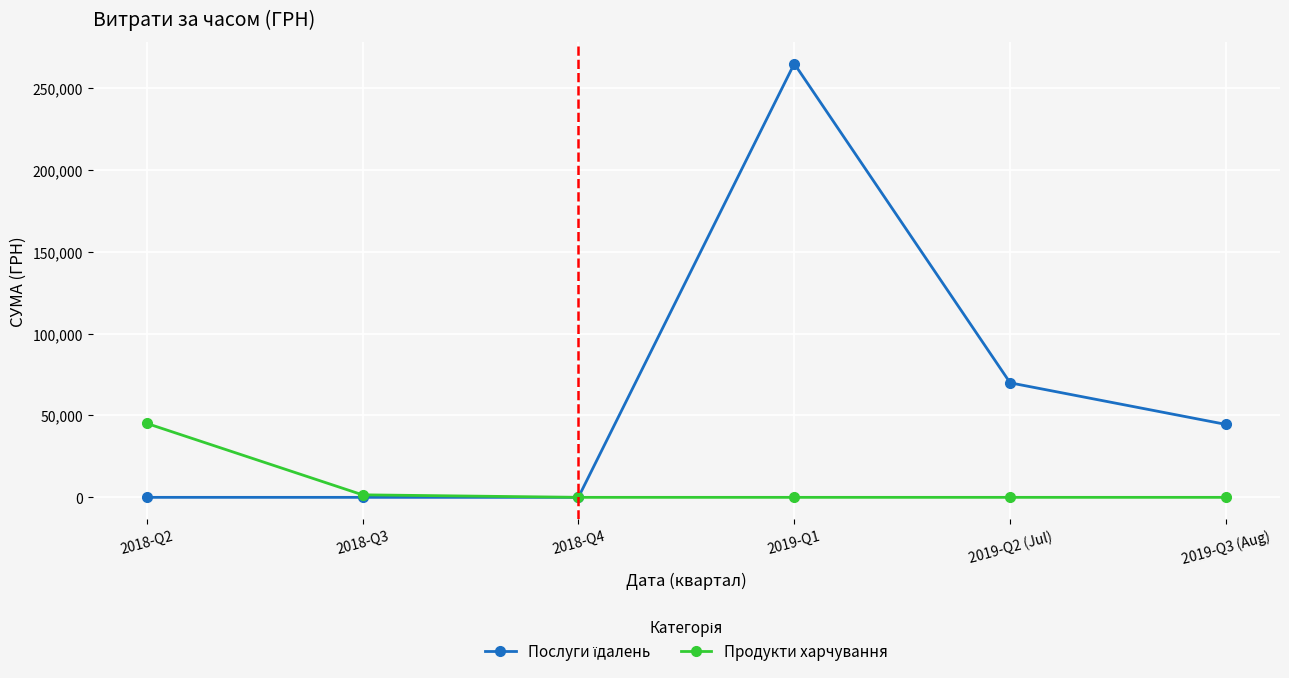

At which category does the chart reach its peak across all series?

2019-Q1